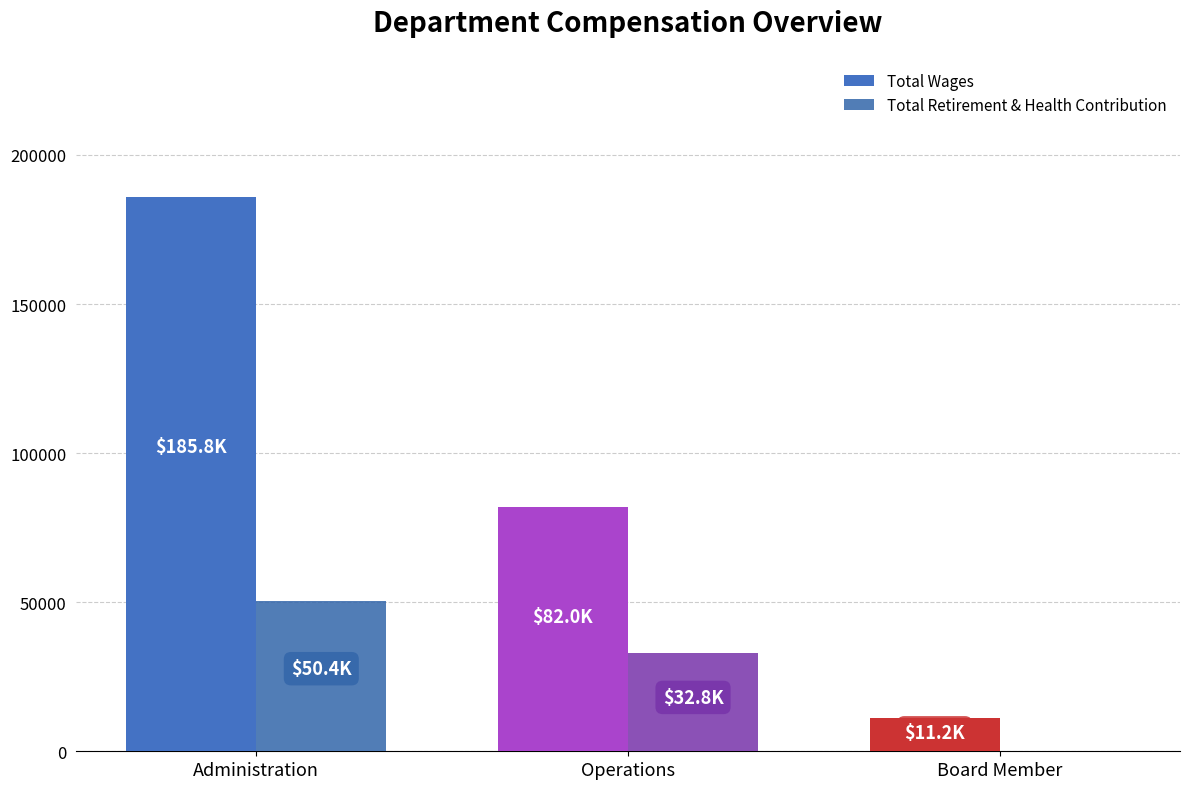

What is the difference between the maximum and minimum values in the Total Retirement & Health Contribution series?

50356